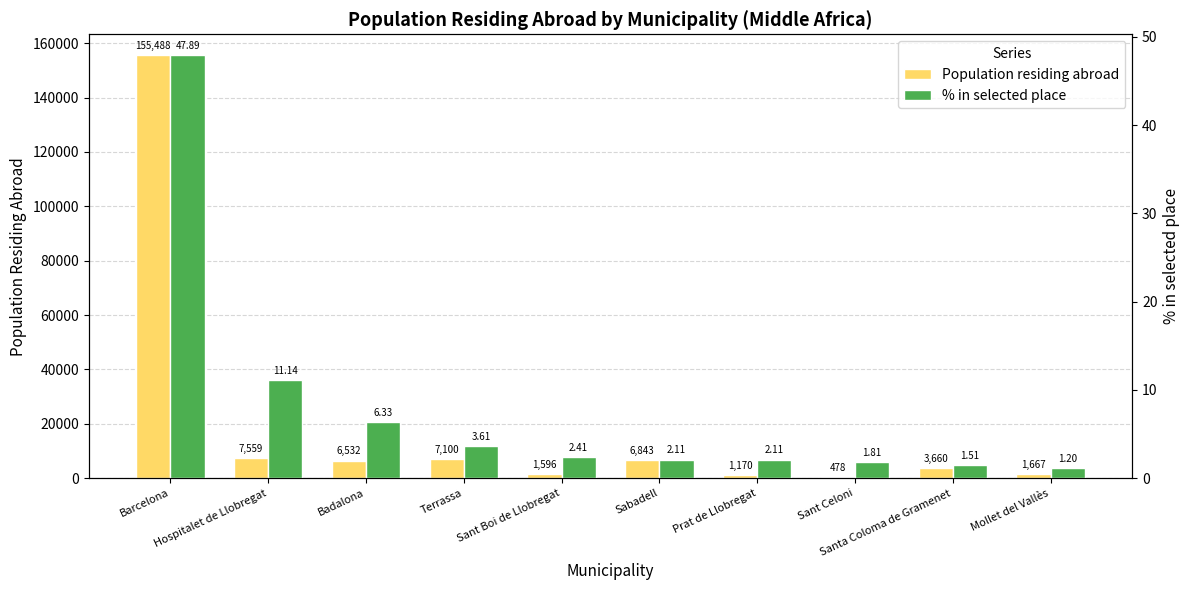

Reading left to right, list all the values displayed in this chart.

Population residing abroad: Barcelona=155488.0	Hospitalet de Llobregat=7559.0	Badalona=6532.0	Terrassa=7100.0	Sant Boi de Llobregat=1596.0	Sabadell=6843.0	Prat de Llobregat=1170.0	Sant Celoni=478.0	Santa Coloma de Gramenet=3660.0	Mollet del Vallès=1667.0
% in selected place: Barcelona=47.9	Hospitalet de Llobregat=11.1	Badalona=6.3	Terrassa=3.6	Sant Boi de Llobregat=2.4	Sabadell=2.1	Prat de Llobregat=2.1	Sant Celoni=1.8	Santa Coloma de Gramenet=1.5	Mollet del Vallès=1.2